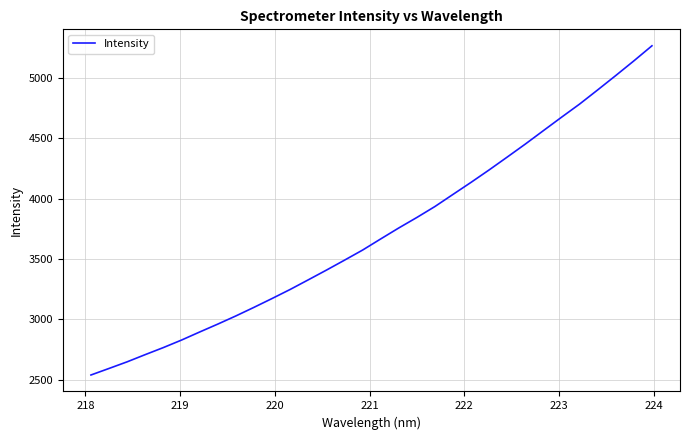

What is the maximum value shown in the chart?

5264.4